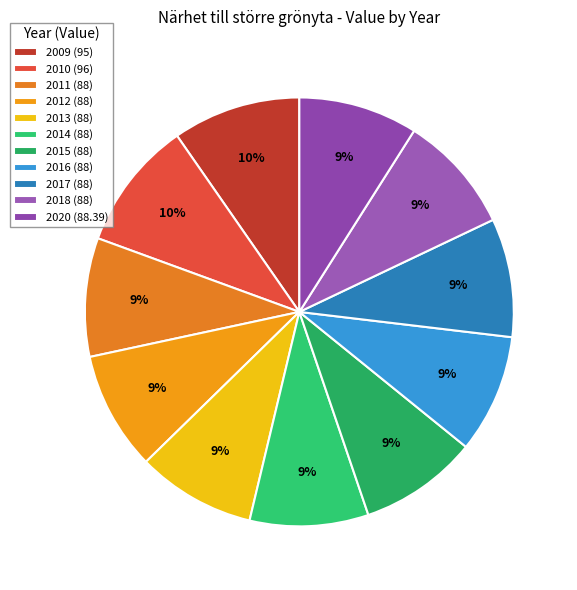

How many slices are in this pie chart?

11